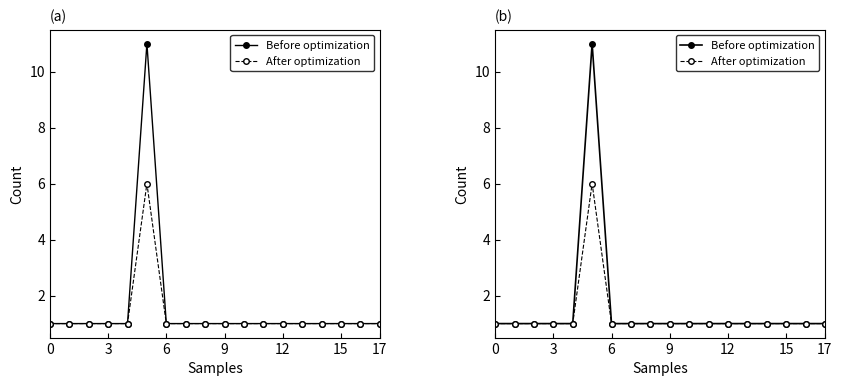

True or false: After optimization and Before optimization intersect in this chart.

False